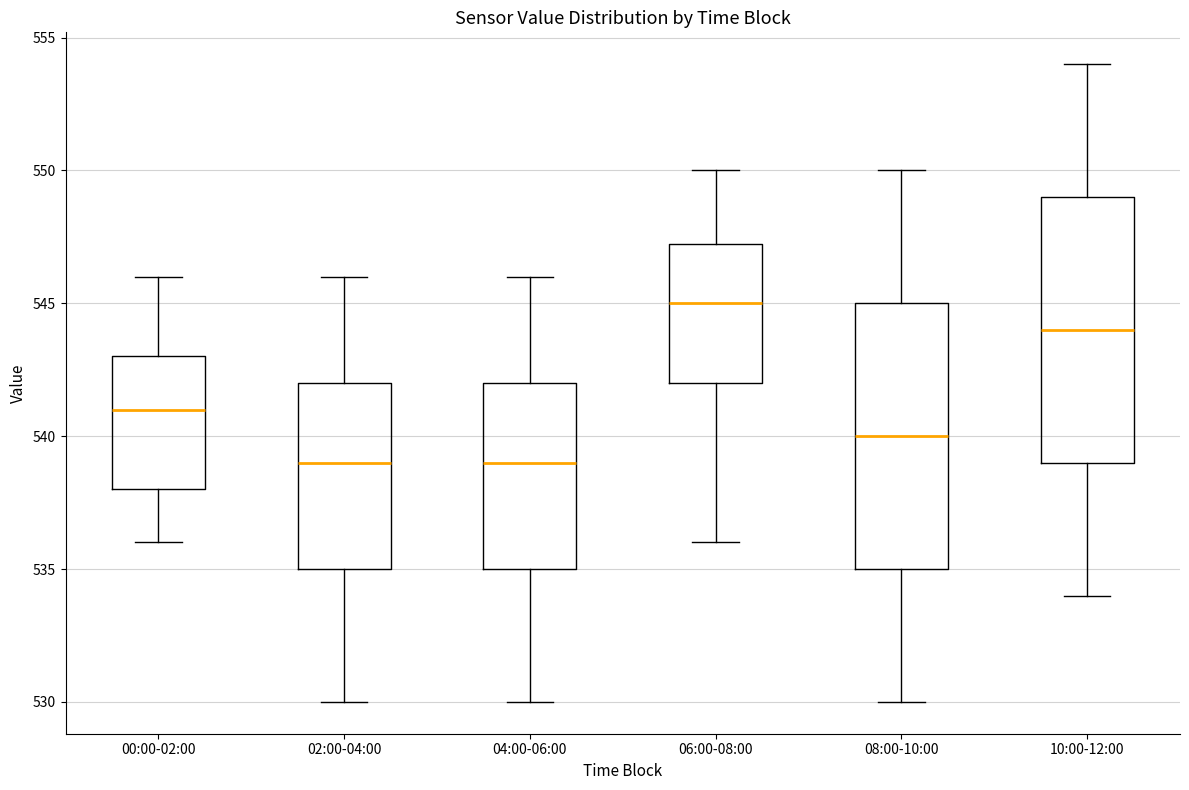

Reading left to right, transcribe this box plot: for each box, give where its median line is, the range the box spans, and where its two whiskers end, as read against the y-axis. The values are not printed on the chart, so give them approximately, as read against the axis.

00:00-02:00: median 541.0, box 538.0 to 543.0, whiskers 536.0 to 546.0
02:00-04:00: median 539.0, box 535.0 to 542.0, whiskers 530.0 to 546.0
04:00-06:00: median 539.0, box 535.0 to 542.0, whiskers 530.0 to 546.0
06:00-08:00: median 545.0, box 542.0 to 547.5, whiskers 536.0 to 550.0
08:00-10:00: median 540.0, box 535.0 to 545.0, whiskers 530.0 to 550.0
10:00-12:00: median 544.0, box 539.0 to 549.0, whiskers 534.0 to 554.0